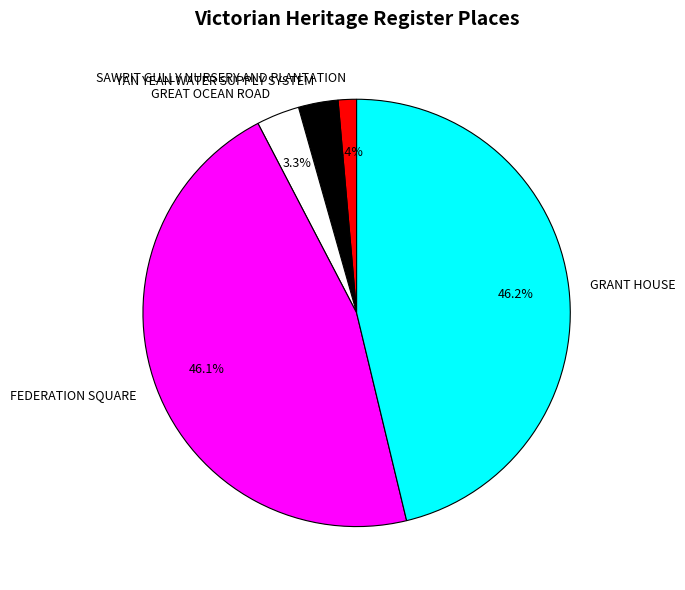

The YAN YEAN WATER SUPPLY SYSTEM slice represents 3% of the pie. True or false?

True